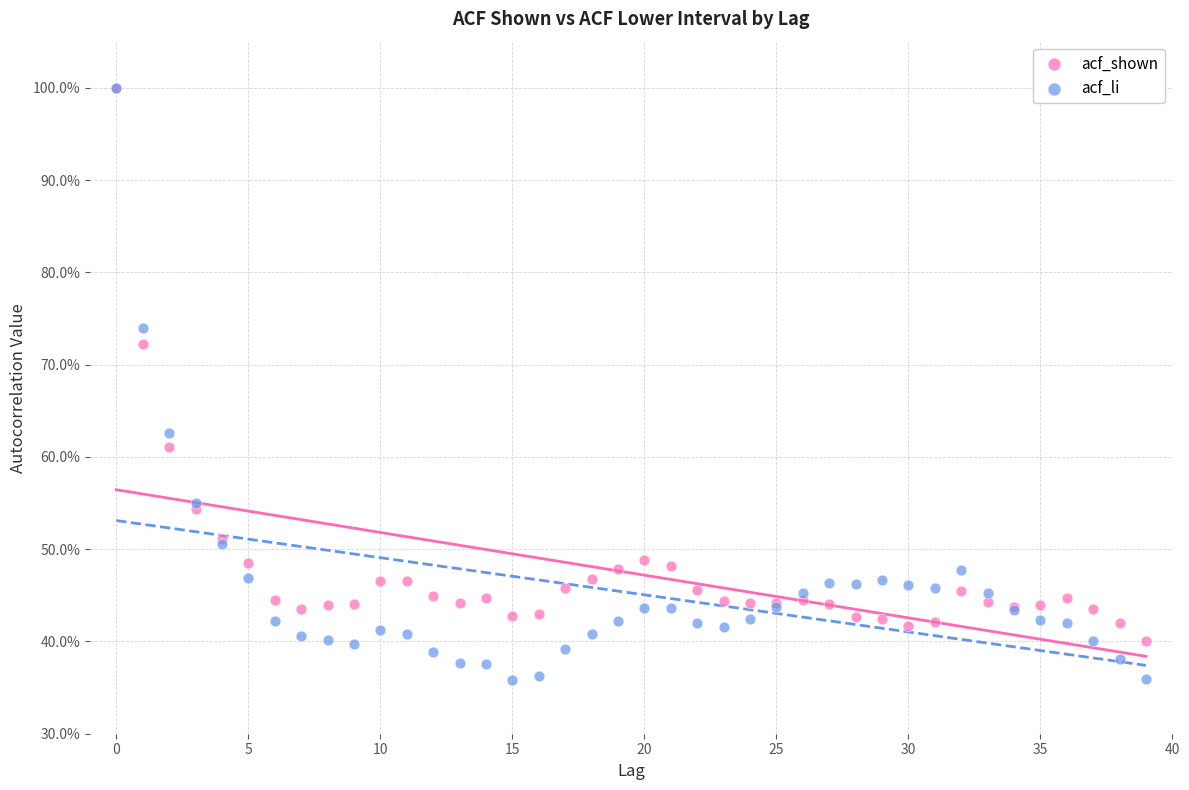

What are all the series names shown in the legend?

acf_shown, acf_li